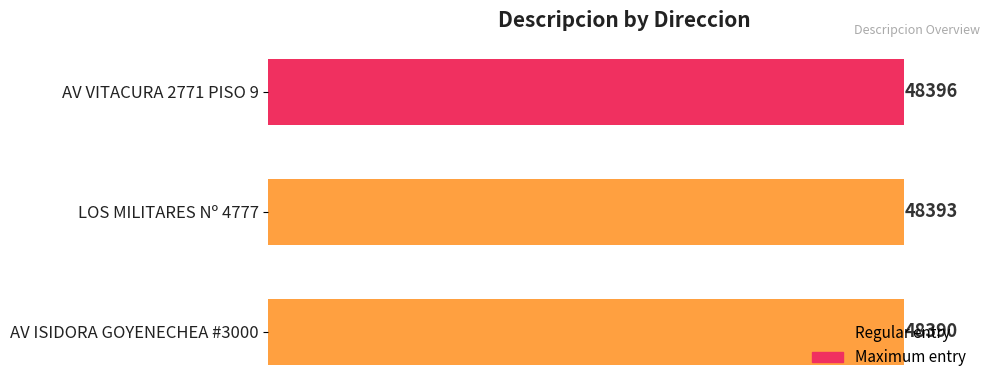

True or false: the data shows 48393 at LOS MILITARES Nº 4777.

True